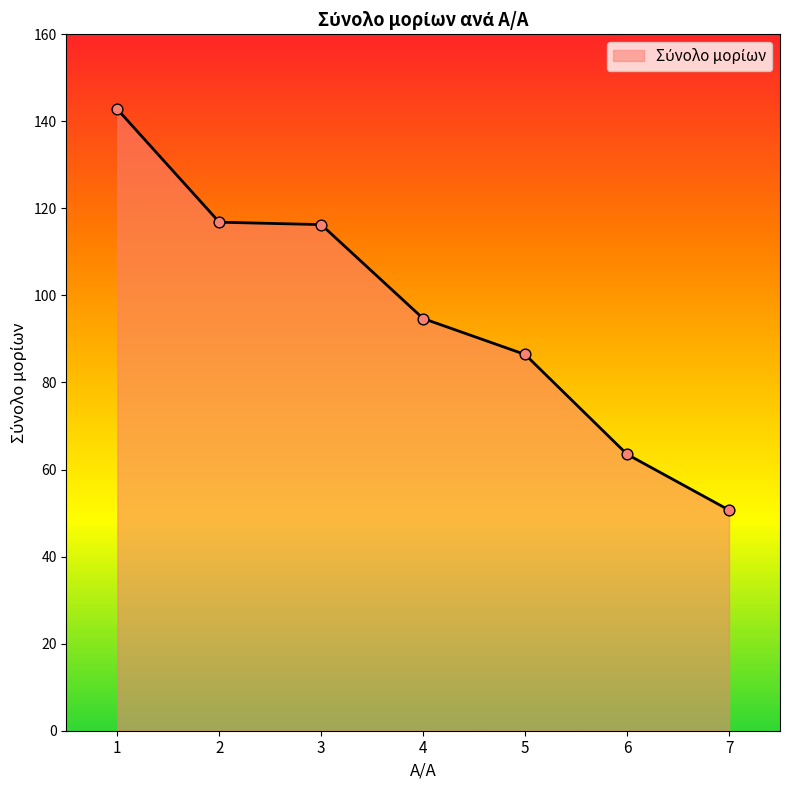

What is the change in value from 5 to 7?

-35.7